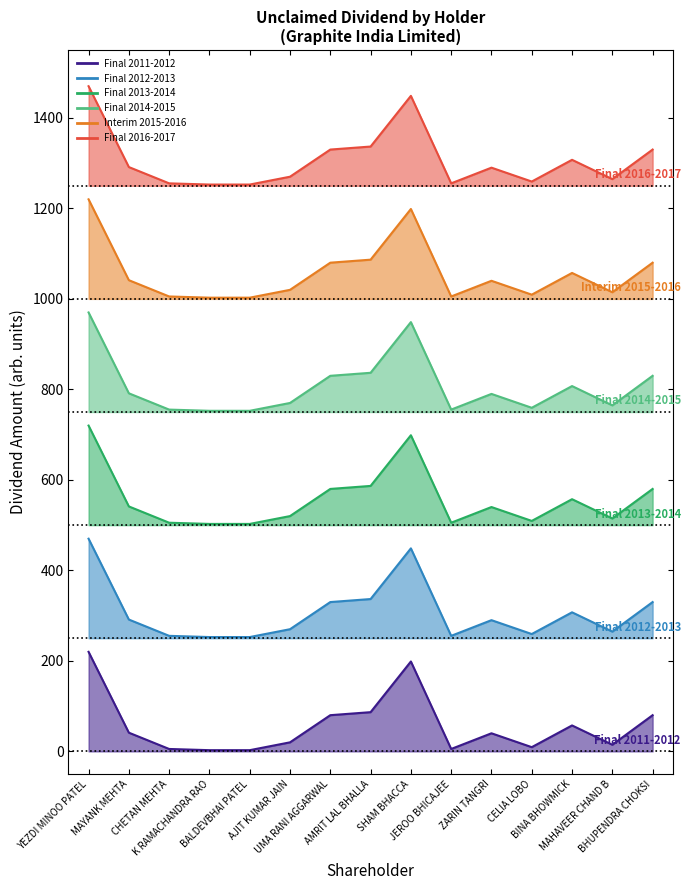

What are all the series names shown in the legend?

Final 2011-2012, Final 2012-2013, Final 2013-2014, Final 2014-2015, Interim 2015-2016, Final 2016-2017